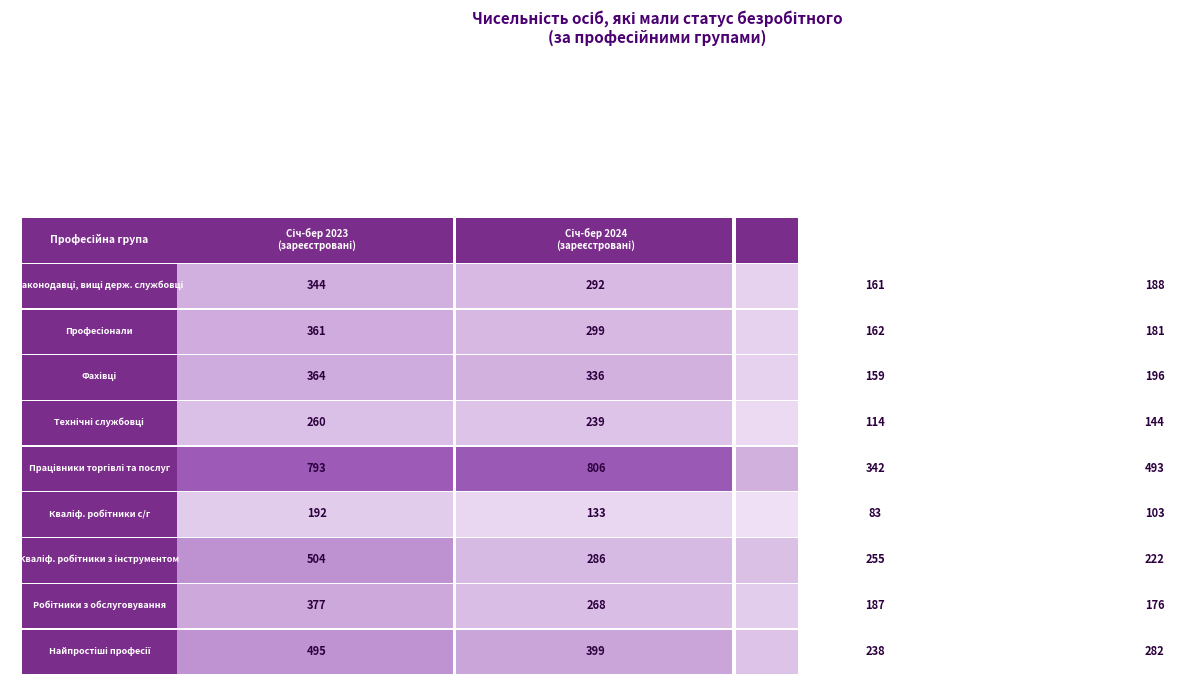

What is the difference between the maximum and minimum values in the Найпростіші професії series?

257